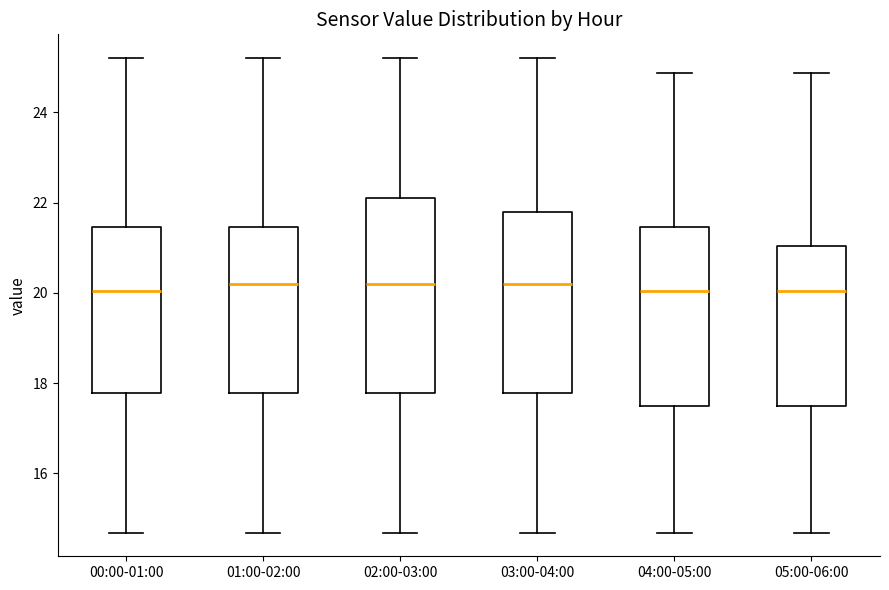

Reading left to right, transcribe this box plot: for each box, give where its median line is, the range the box spans, and where its two whiskers end, as read against the y-axis. The values are not printed on the chart, so give them approximately, as read against the axis.

00:00-01:00: median 20.0, box 17.8 to 21.4, whiskers 14.6 to 25.2
01:00-02:00: median 20.2, box 17.8 to 21.4, whiskers 14.6 to 25.2
02:00-03:00: median 20.2, box 17.8 to 22.2, whiskers 14.6 to 25.2
03:00-04:00: median 20.2, box 17.8 to 21.8, whiskers 14.6 to 25.2
04:00-05:00: median 20.0, box 17.4 to 21.4, whiskers 14.6 to 24.8
05:00-06:00: median 20.0, box 17.4 to 21.0, whiskers 14.6 to 24.8